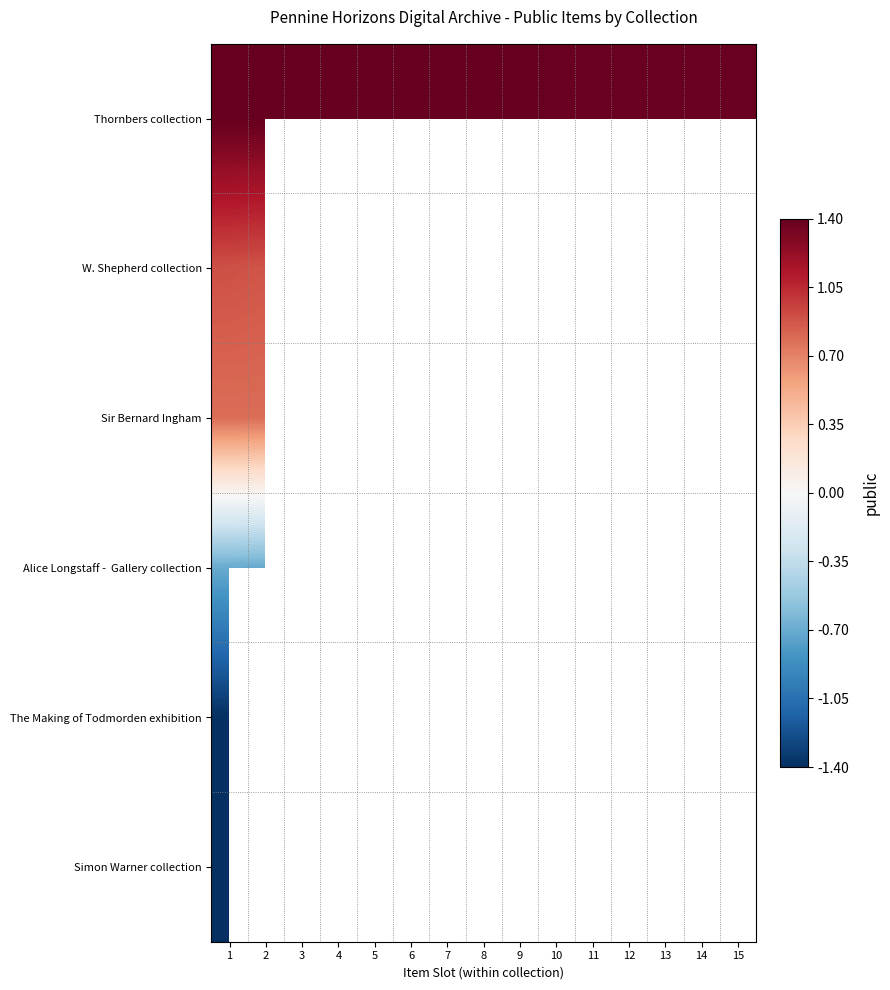

Count the number of data series in this chart.

6